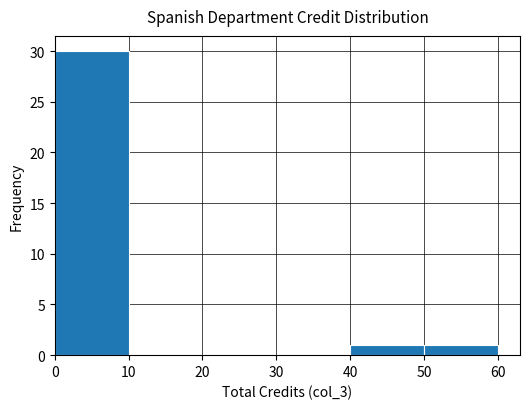

Reading left to right, list every bar in this chart as the range it spans on the x-axis followed by its height. The values are not printed on the chart, so give them approximately, as read against the axis.

0 to 10: 30
10 to 20: 0
20 to 30: 0
30 to 40: 0
40 to 50: 1
50 to 60: 1